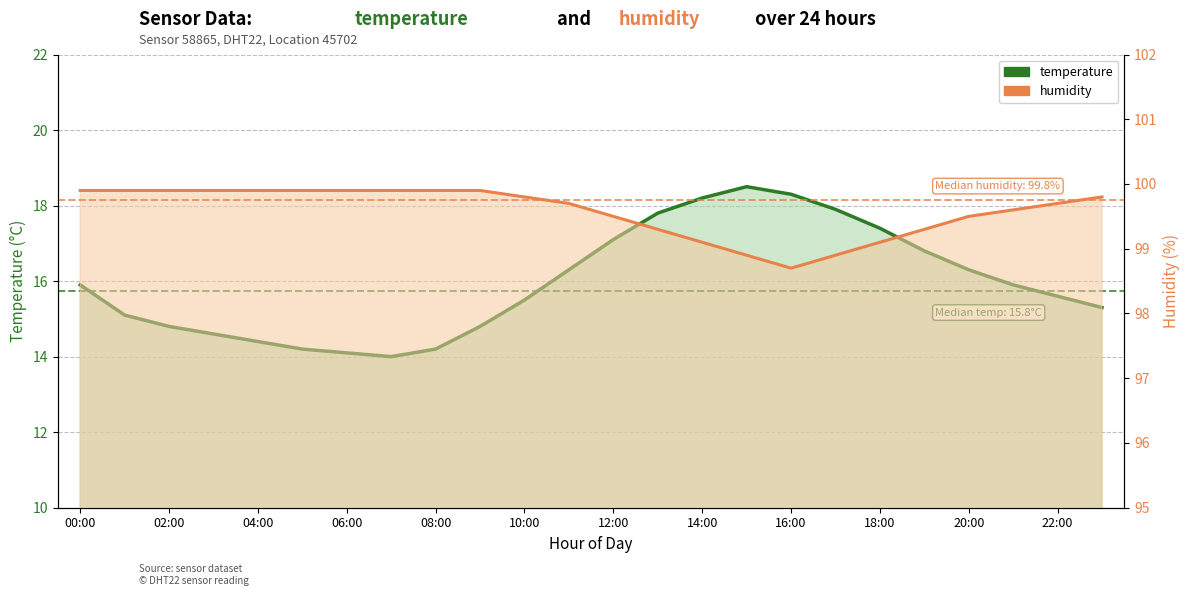

How many categories are shown in the chart?

24